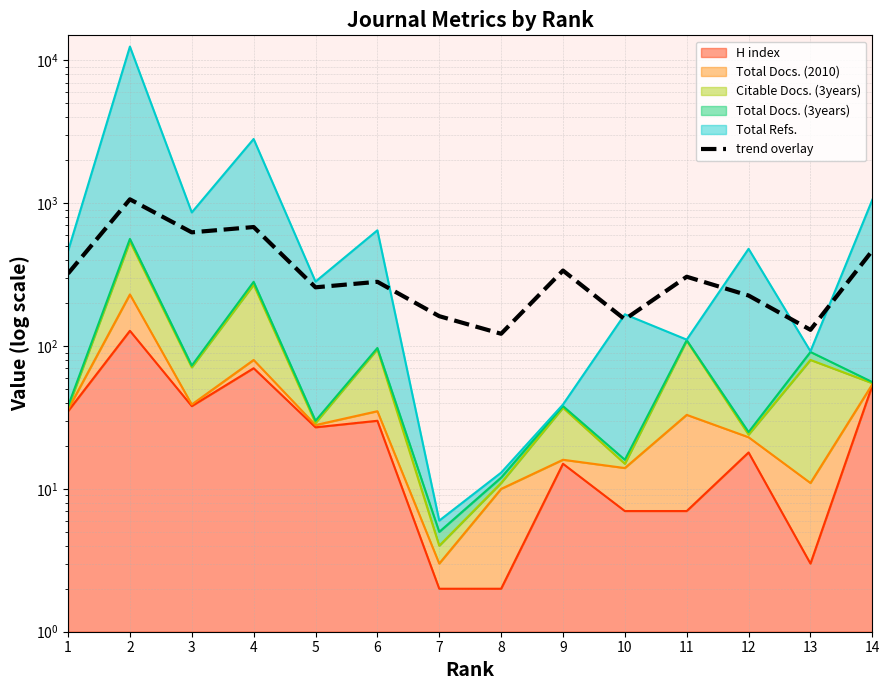

How many points are higher than both their immediate neighbors (excluding endpoints)?

5